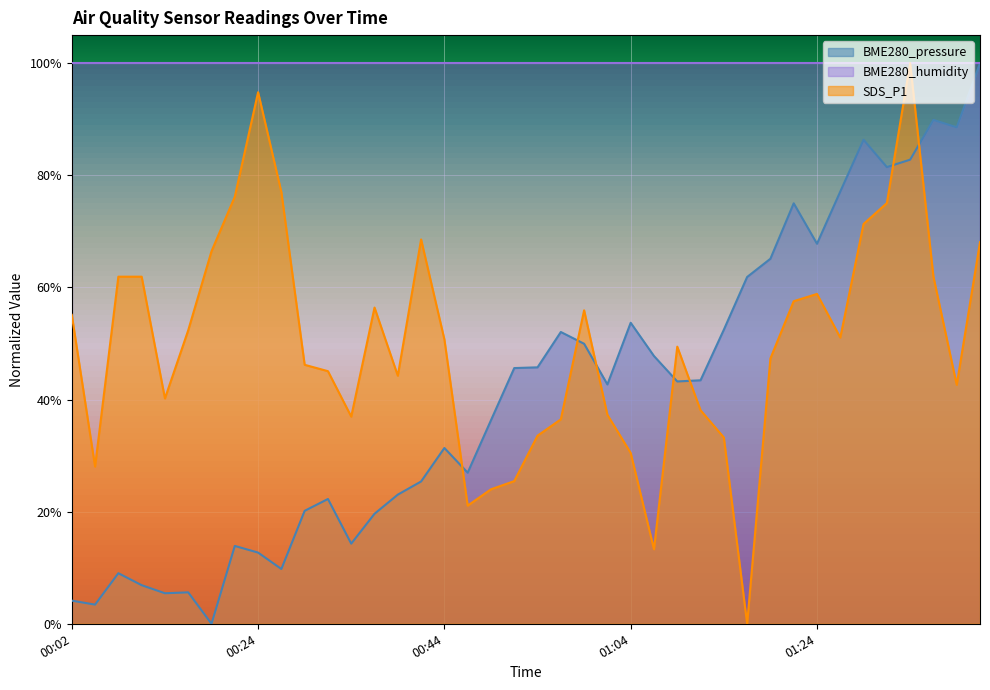

Between 00:09 and 01:21, which series saw the biggest shift?

BME280_pressure